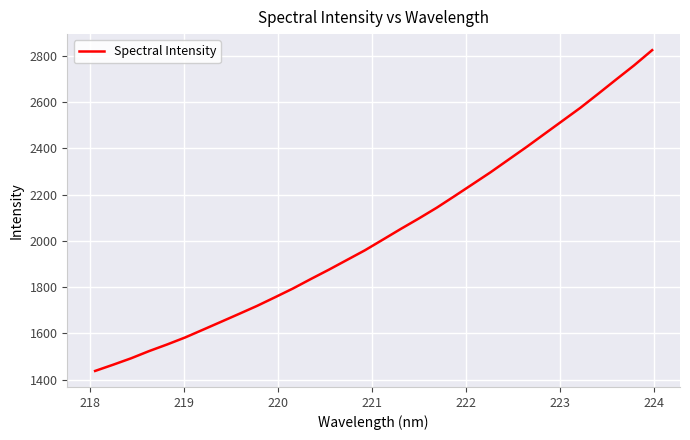

What is the difference between the maximum and minimum values?

1387.3